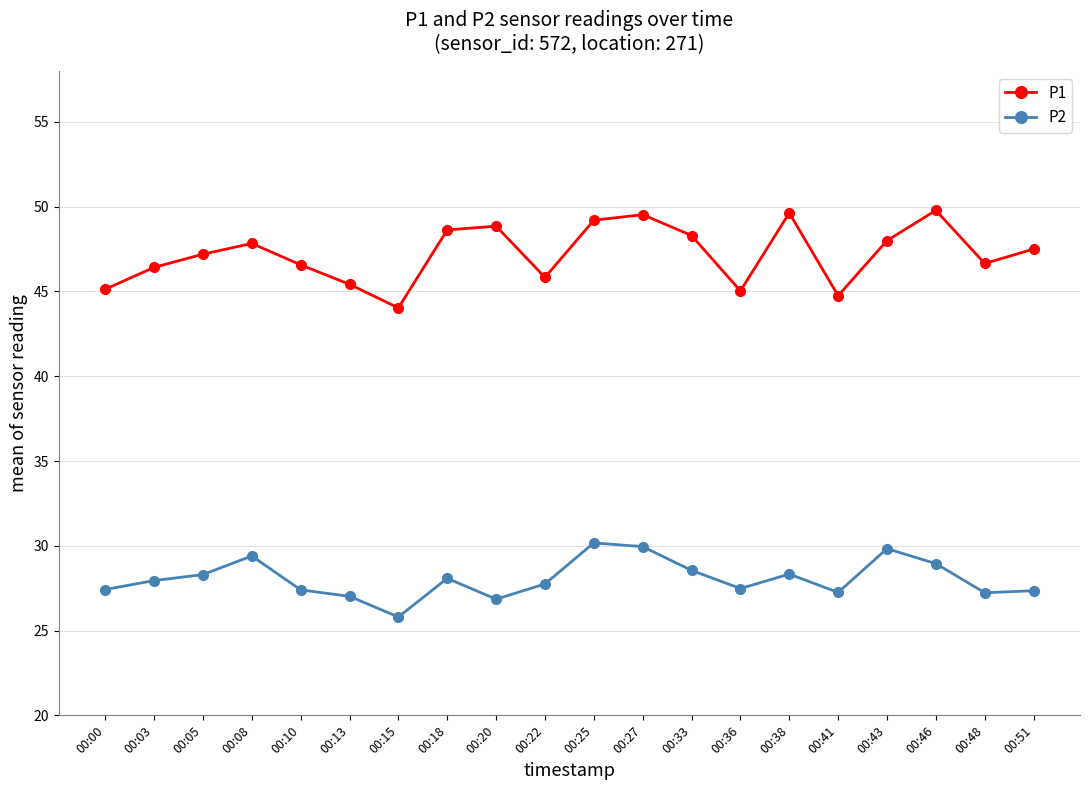

True or false: P1 and P2 intersect in this chart.

False